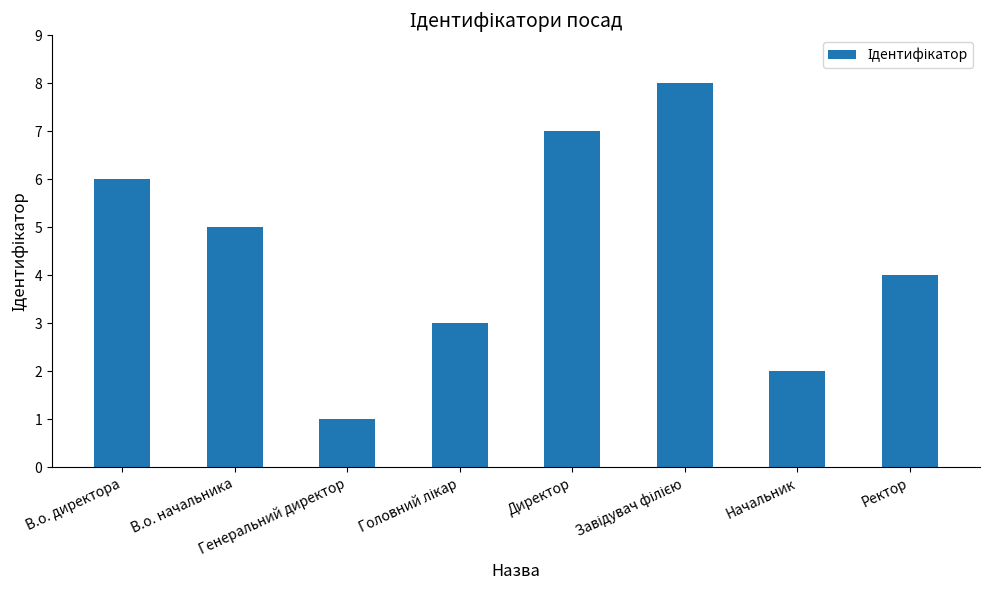

Which category has the lowest value across all series?

Генеральний директор